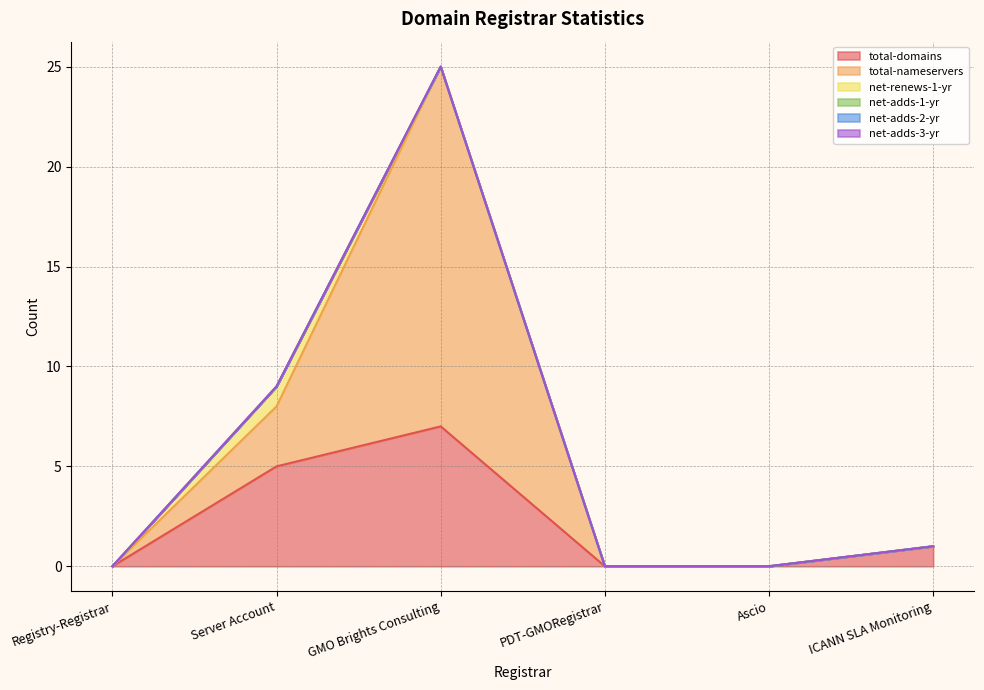

The net-renews-1-yr series shows 0 at GMO Brights Consulting. True or false?

True